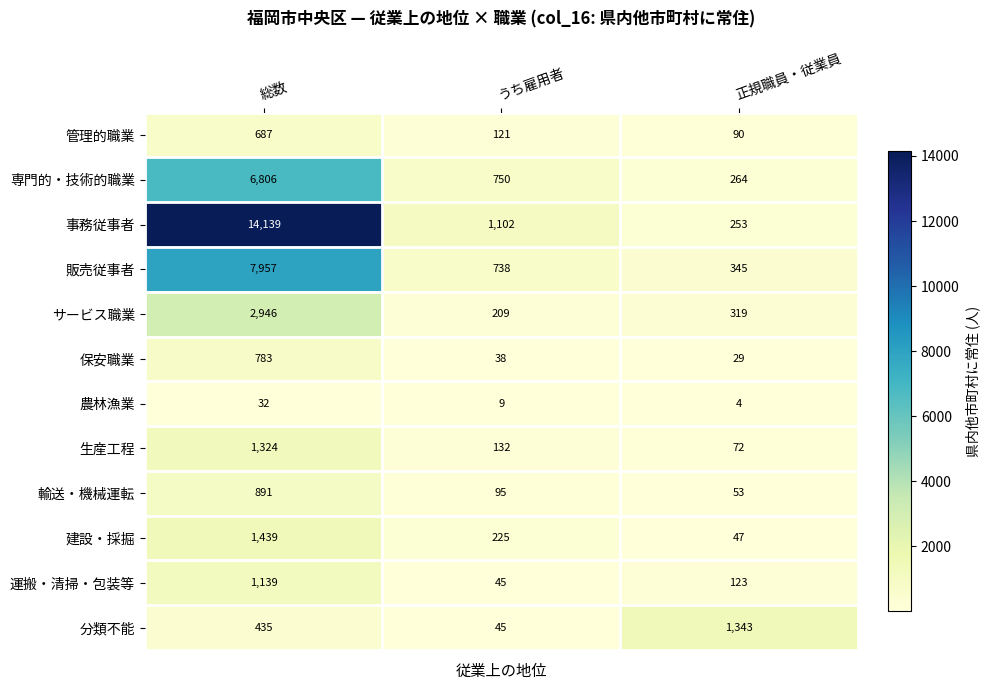

Which series has the widest spread of values?

事務従事者